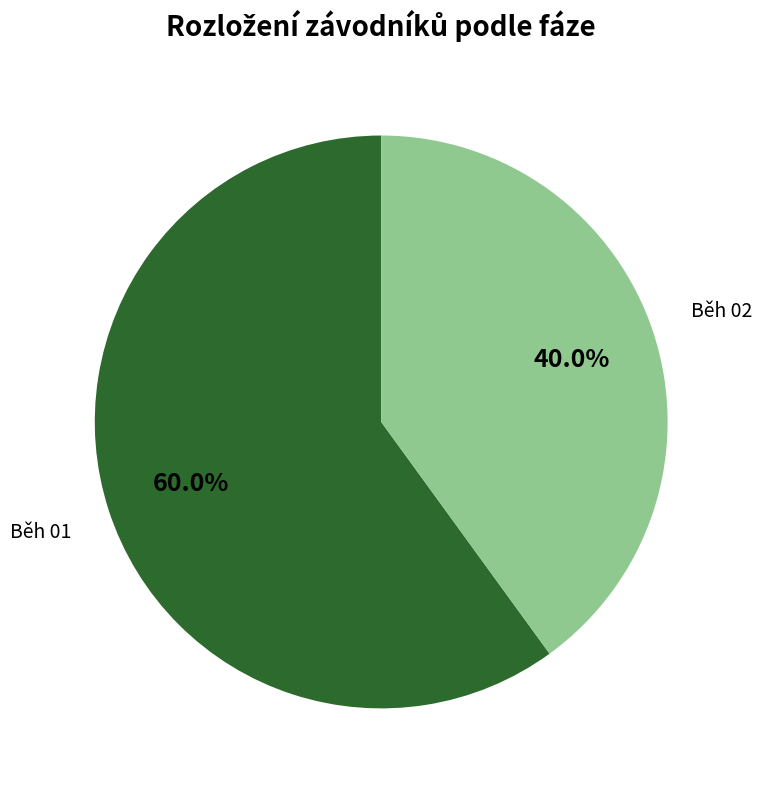

Is there any slice that represents more than half of the pie?

Yes